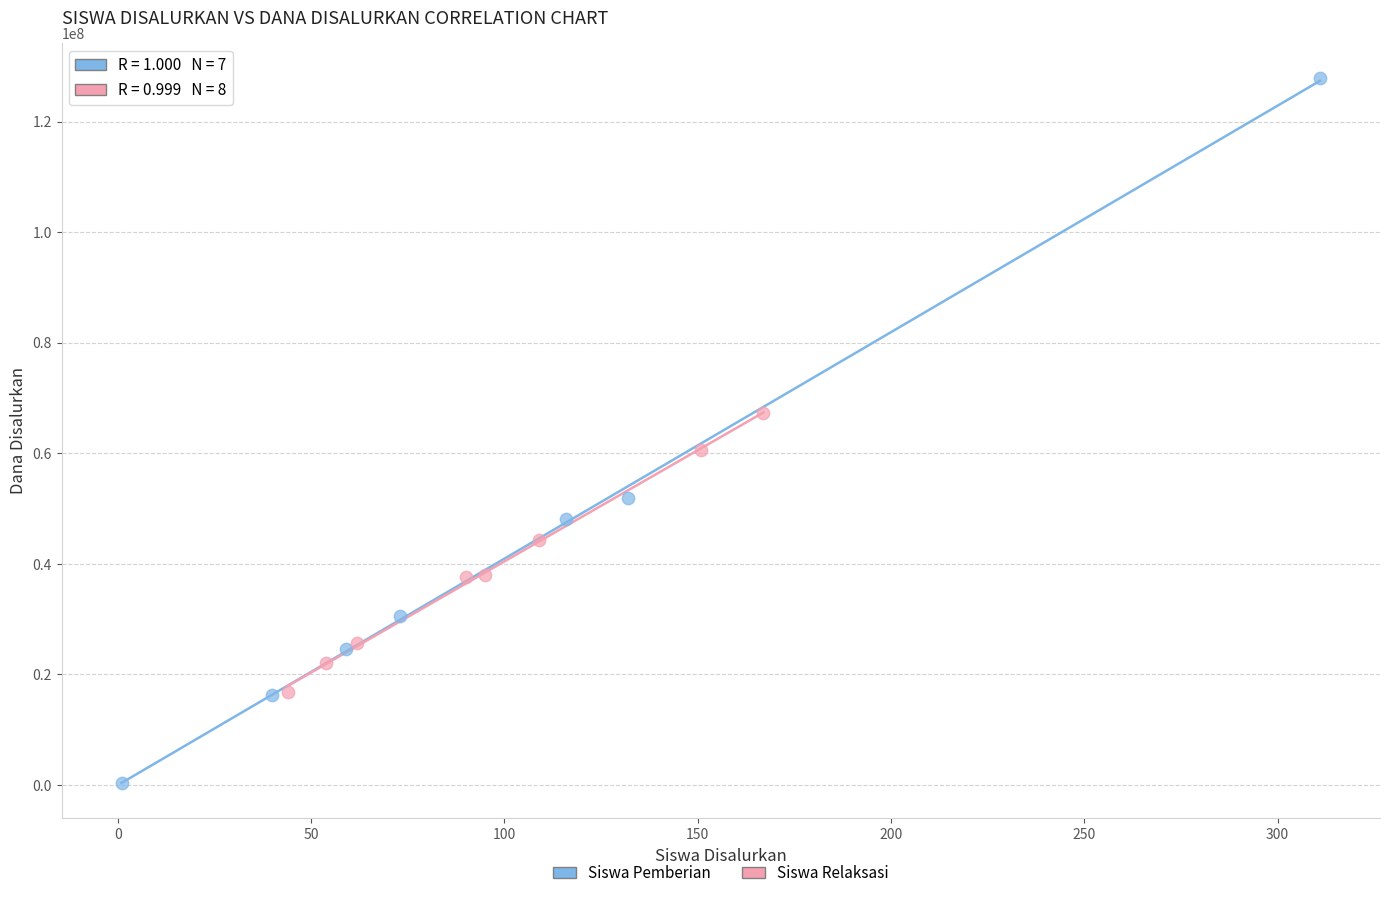

Which series contains the highest Y value?

Siswa Pemberian